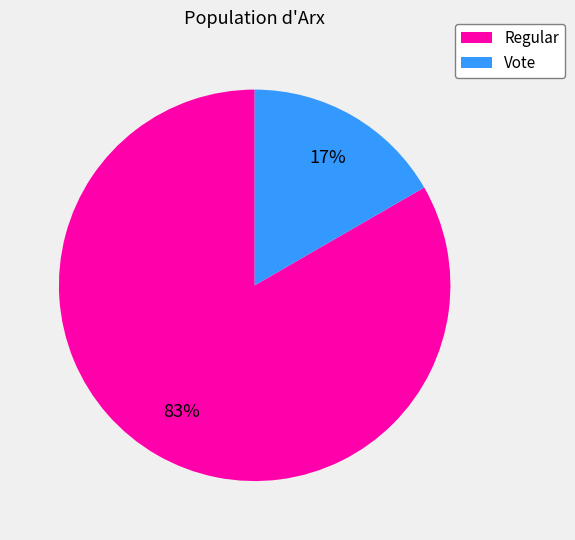

Between Vote and Regular, which is larger?

Regular